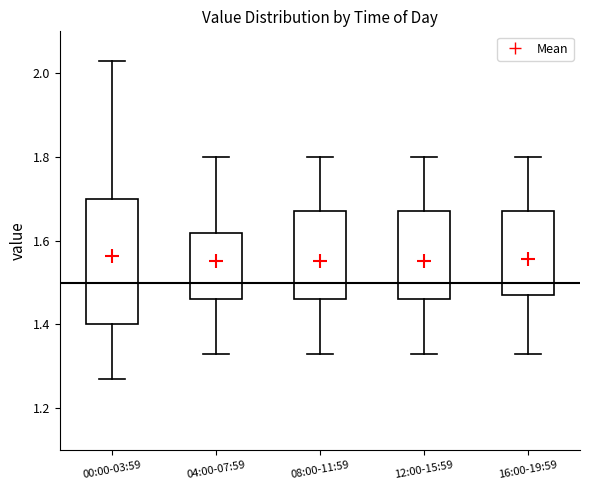

Reading left to right, transcribe this box plot: for each box, give where its median line is, the range the box spans, and where its two whiskers end, as read against the y-axis. The values are not printed on the chart, so give them approximately, as read against the axis.

00:00-03:59: median 1.58, box 1.40 to 1.70, whiskers 1.28 to 2.04
04:00-07:59: median 1.54, box 1.46 to 1.62, whiskers 1.34 to 1.80
08:00-11:59: median 1.54, box 1.46 to 1.68, whiskers 1.34 to 1.80
12:00-15:59: median 1.54, box 1.46 to 1.68, whiskers 1.34 to 1.80
16:00-19:59: median 1.56, box 1.48 to 1.68, whiskers 1.34 to 1.80